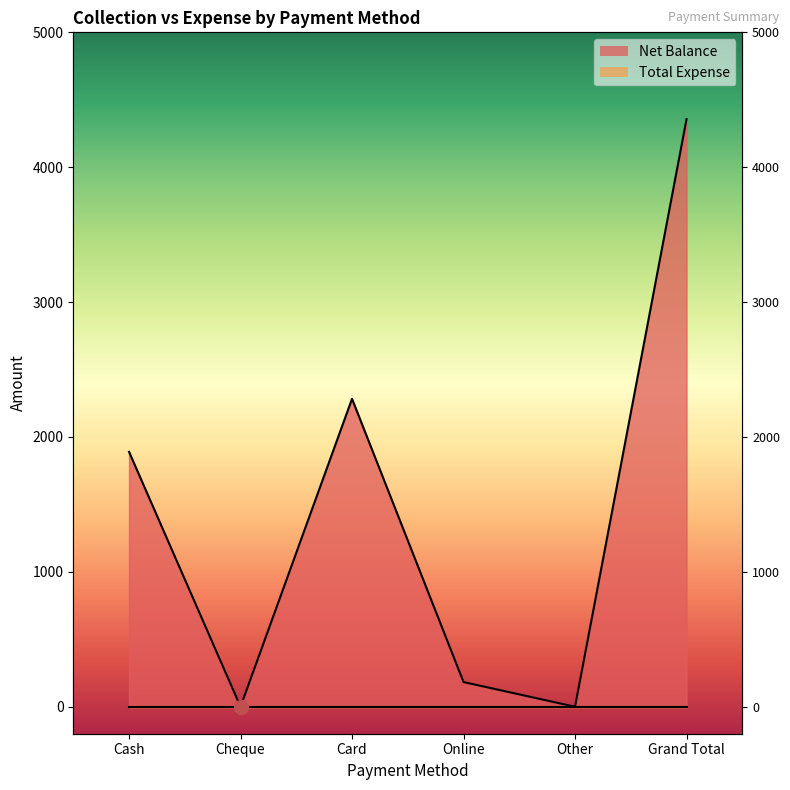

At which label does the data first exceed 1890?

Card